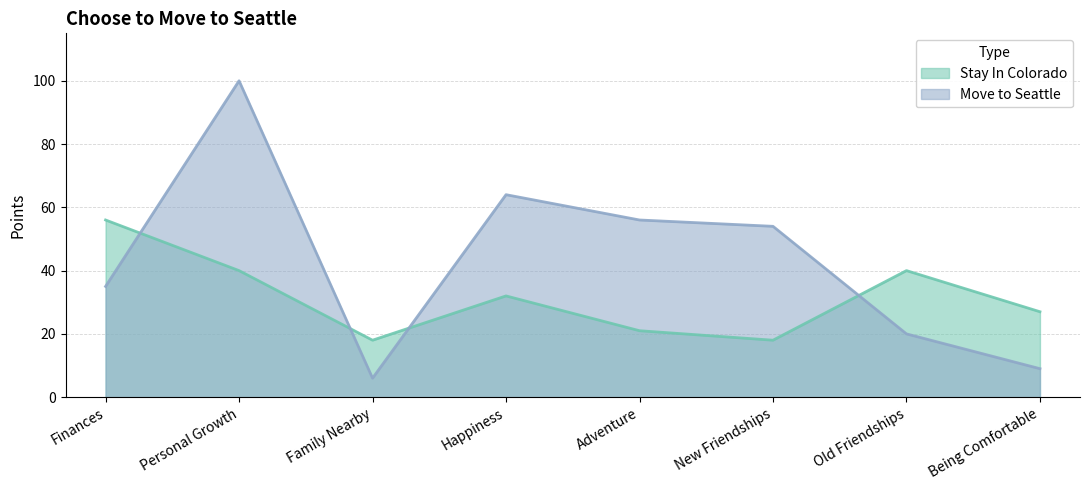

What position from the right is Happiness?

5